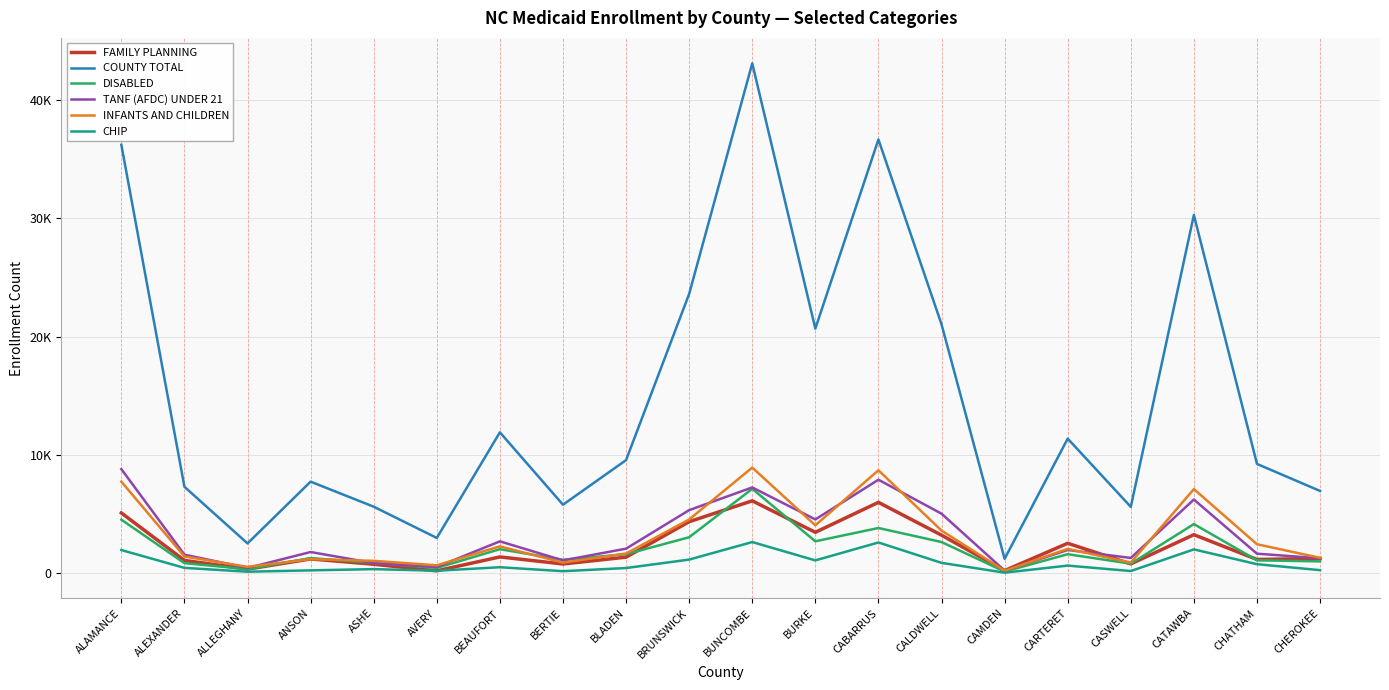

Where does the DISABLED series first go above 1626?

ALAMANCE